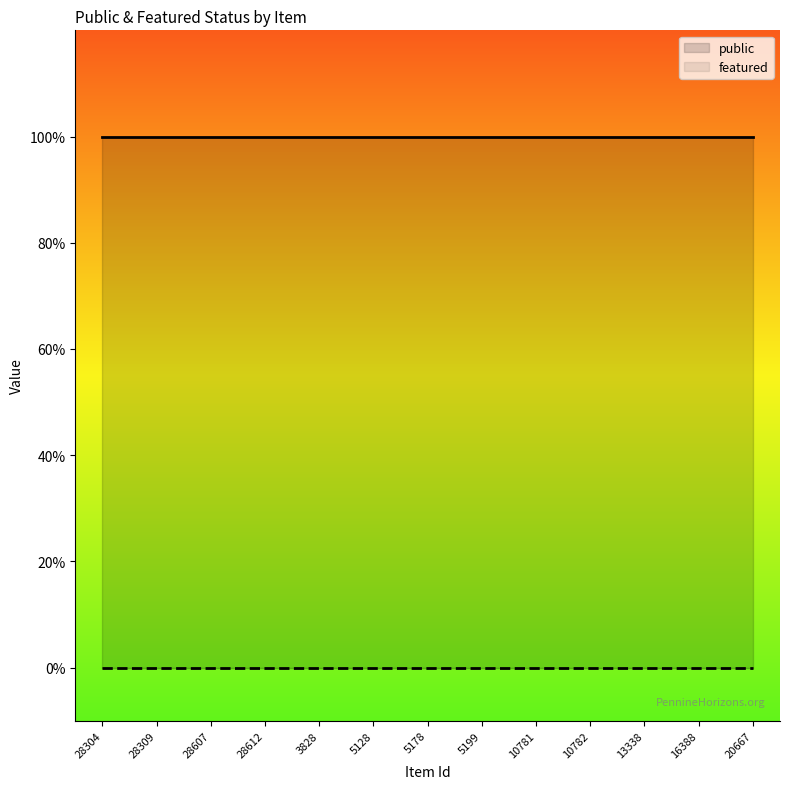

What is the sum of the public values at 10781 and 5128?

2